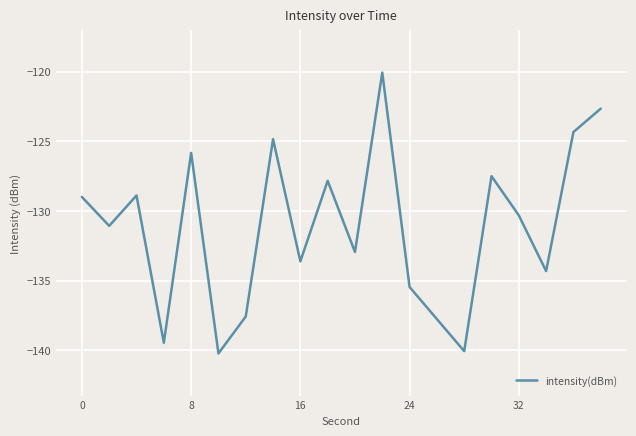

What is the difference between the maximum and minimum values?

20.2